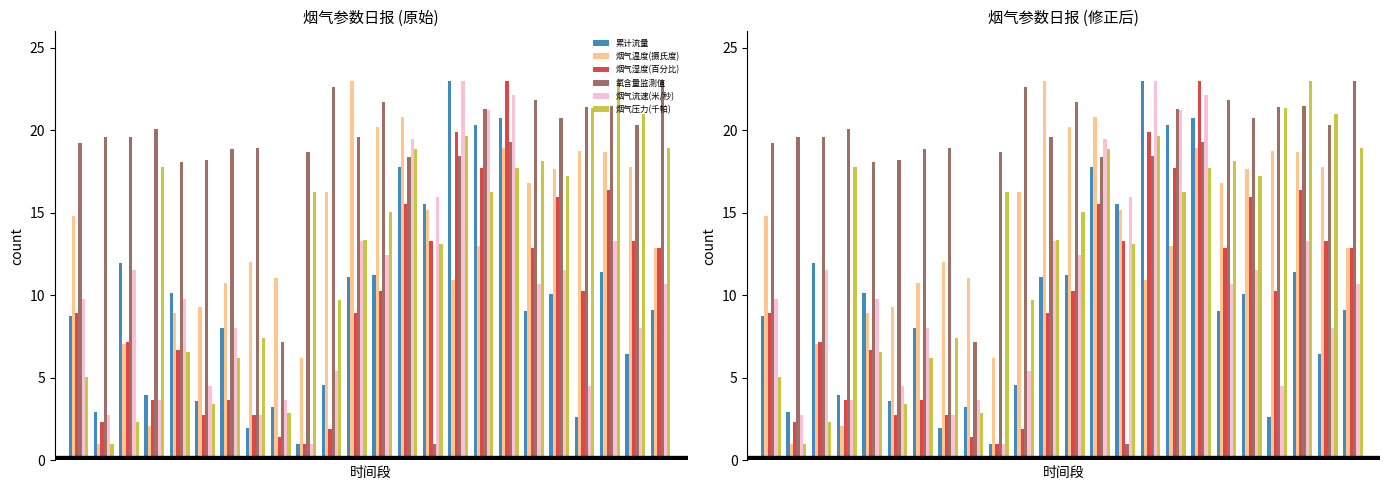

What are all the series names shown in the legend?

累计流量, 烟气温度(摄氏度), 烟气湿度(百分比), 氧含量监测值, 烟气流速(米/秒), 烟气压力(千帕)